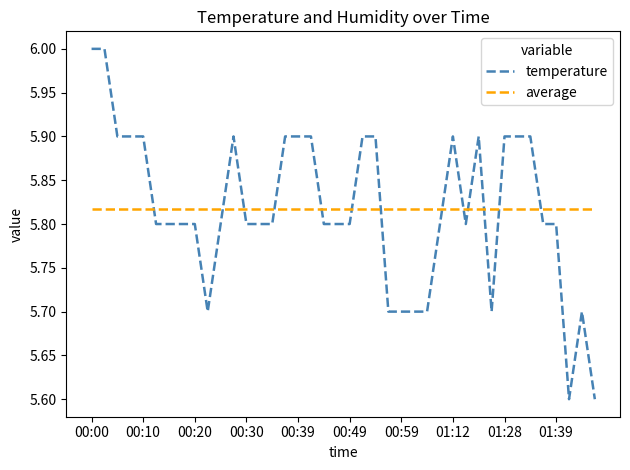

True or false: temperature and average intersect in this chart.

True